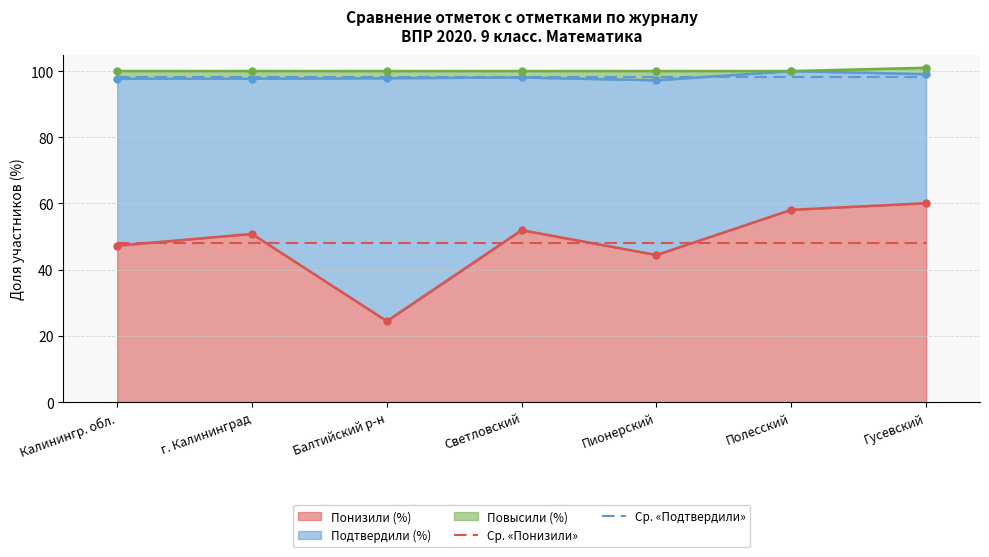

What is the sum of the Ср. «Подтвердили» values at г. Калининград and Гусевский?

196.4